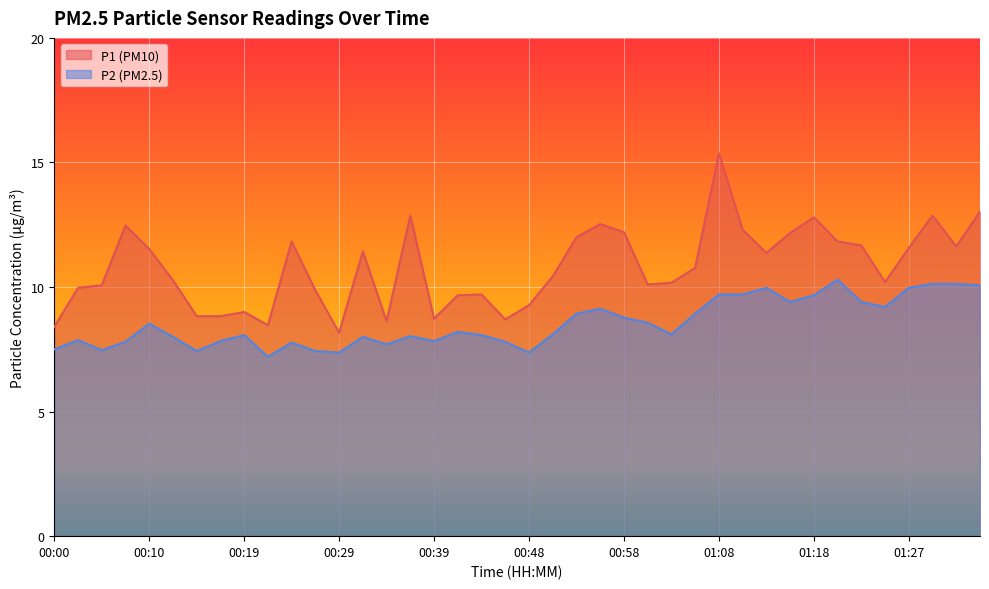

The value of P1 at 01:06 is 3.0. True or false?

False